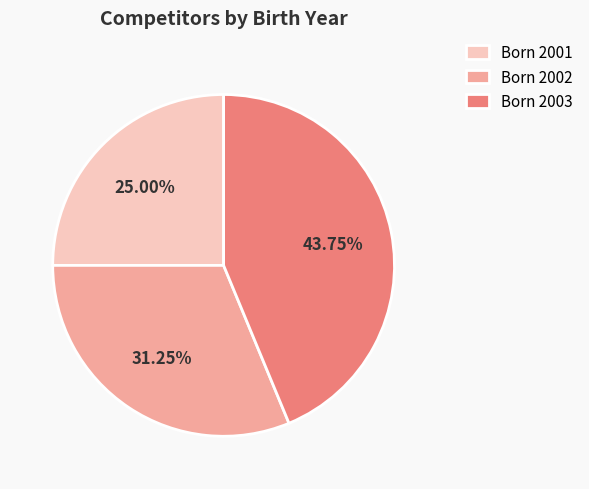

To the nearest percent, what is the difference between the largest and smallest slice percentages?

19%